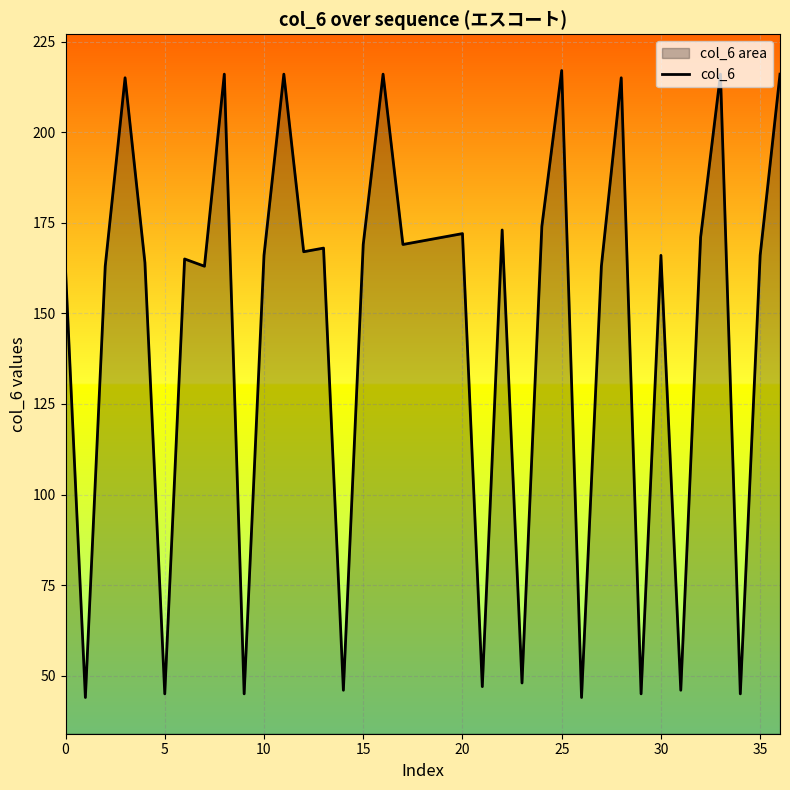

How many values are below 166?

16